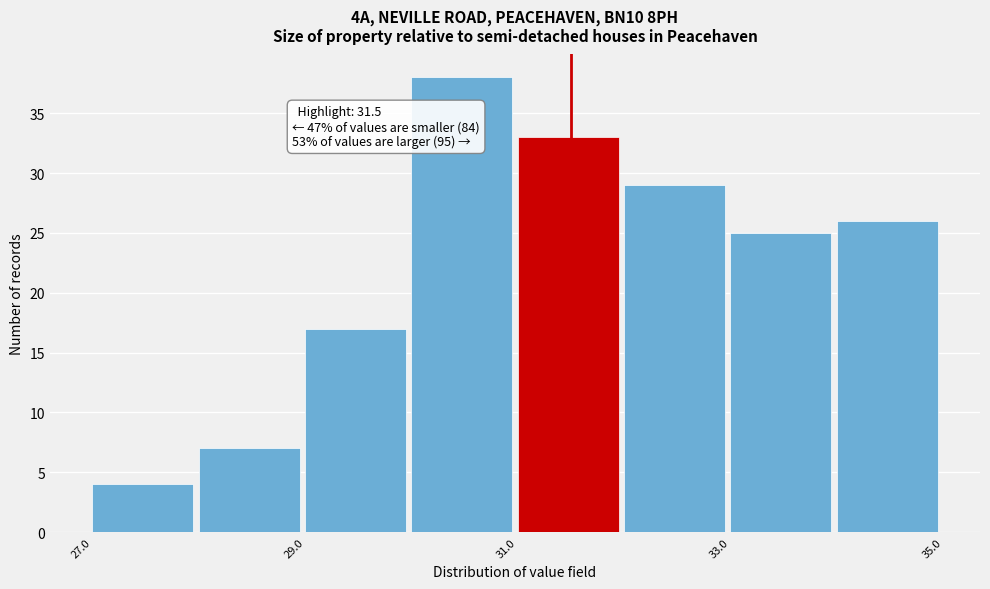

Over which range of the x-axis is the bar tallest?

30 to 31